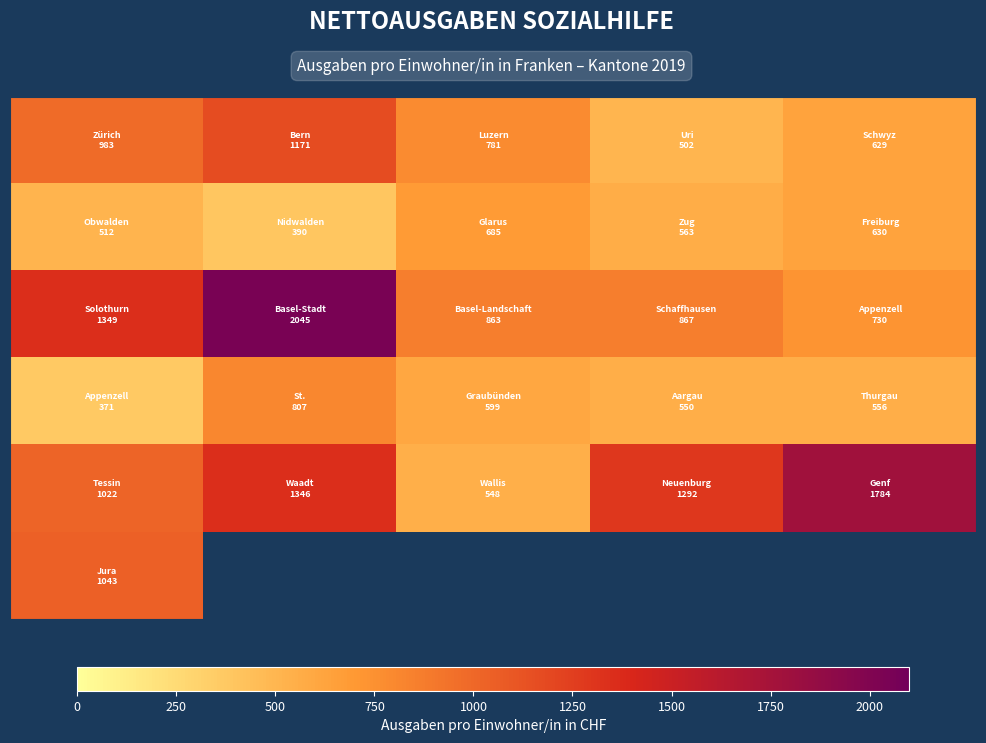

Between 0 and 250, which is larger?

250